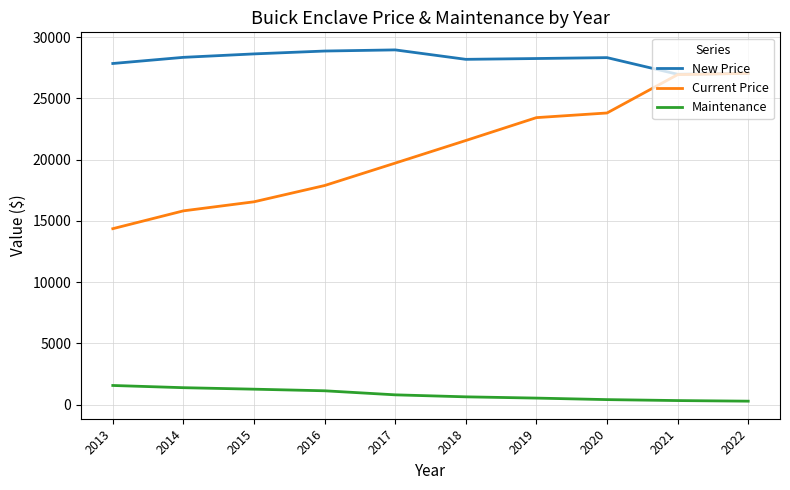

What is the approximate value of New Price at 2013, to the nearest 50?

27850